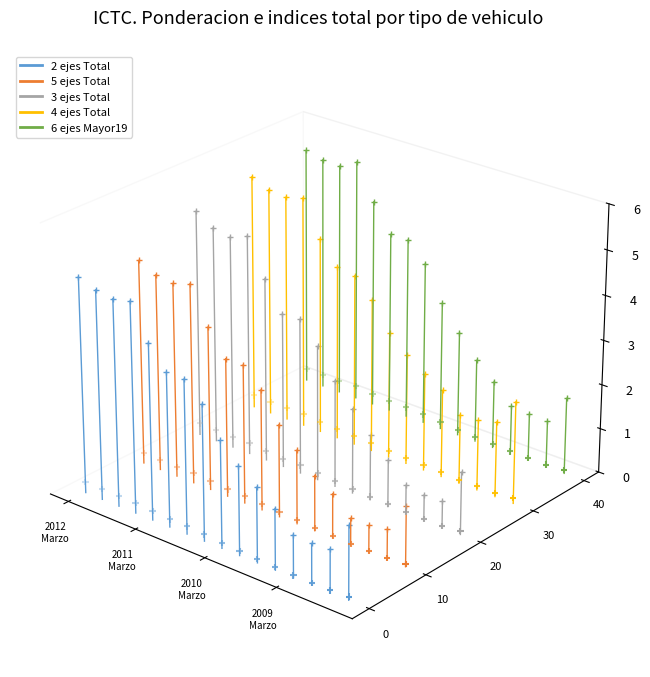

Which series reaches the maximum Y coordinate?

6 ejes Mayor19